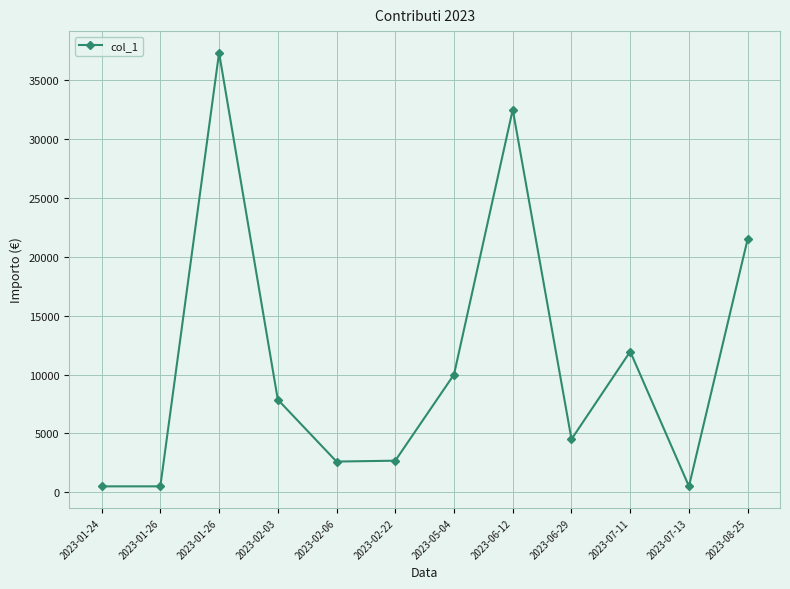

How many categories are shown in the chart?

12